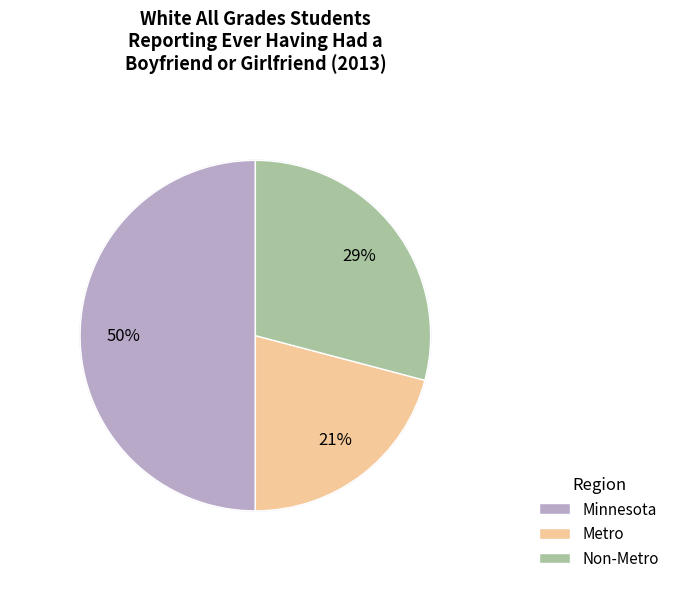

Between Minnesota and Non-Metro, which is larger?

Minnesota